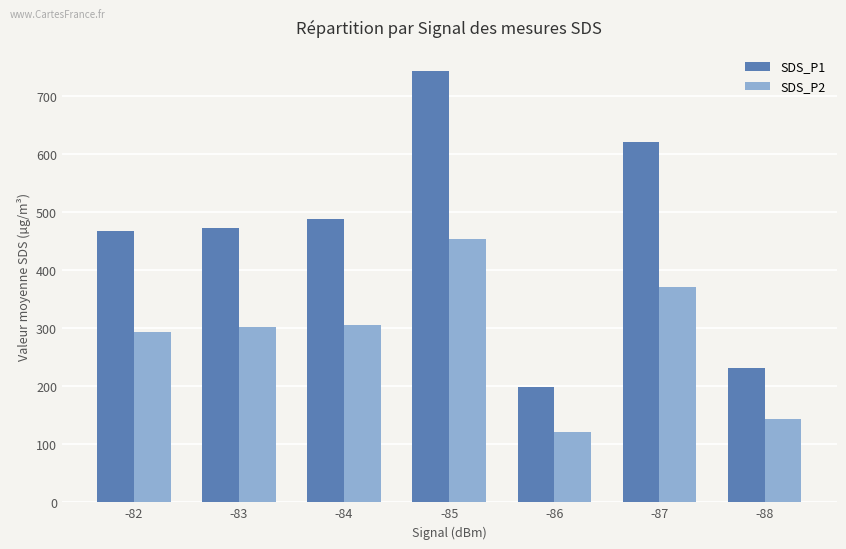

At -84, list the series in order from smallest to largest.

SDS_P2, SDS_P1